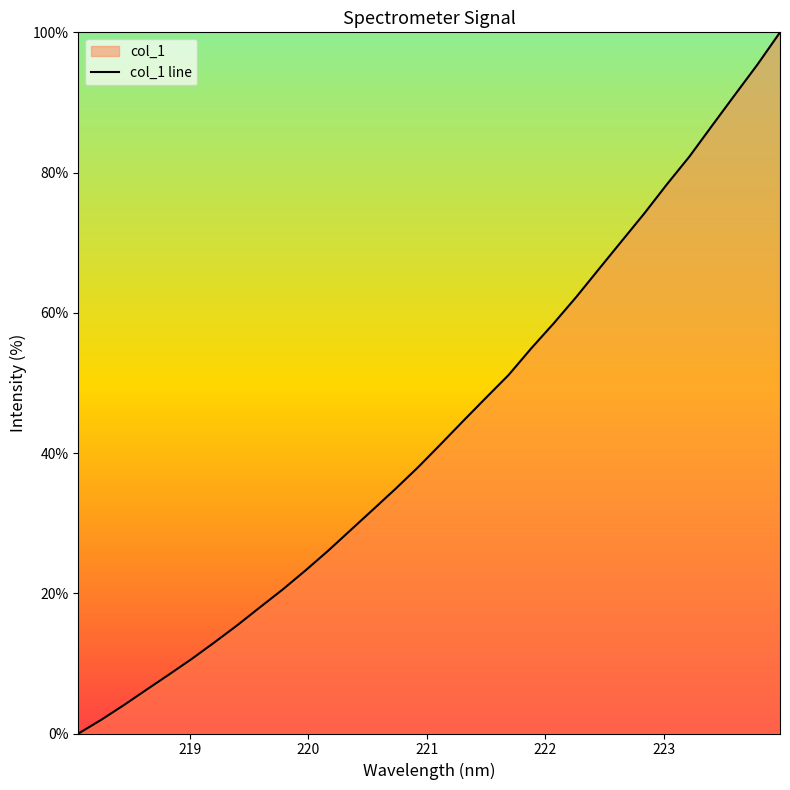

List the labels in order of value, smallest first.

218.0596, 218.2508, 218.442, 218.6332, 218.8244, 219.0156, 219.2067, 219.3979, 219.589, 219.7801, 219.9712, 220.1623, 220.3533, 220.5444, 220.7354, 220.9264, 221.1174, 221.3083, 221.4993, 221.6902, 221.8812, 222.0721, 222.263, 222.4538, 222.6447, 222.8355, 223.0264, 223.2172, 223.408, 223.5987, 223.7895, 223.9802